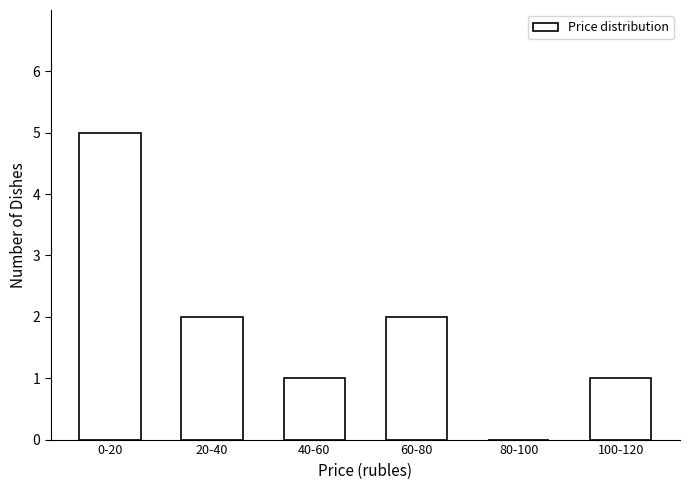

Reading right to left, list all the values displayed in this chart.

100-120=1	80-100=0	60-80=2	40-60=1	20-40=2	0-20=5